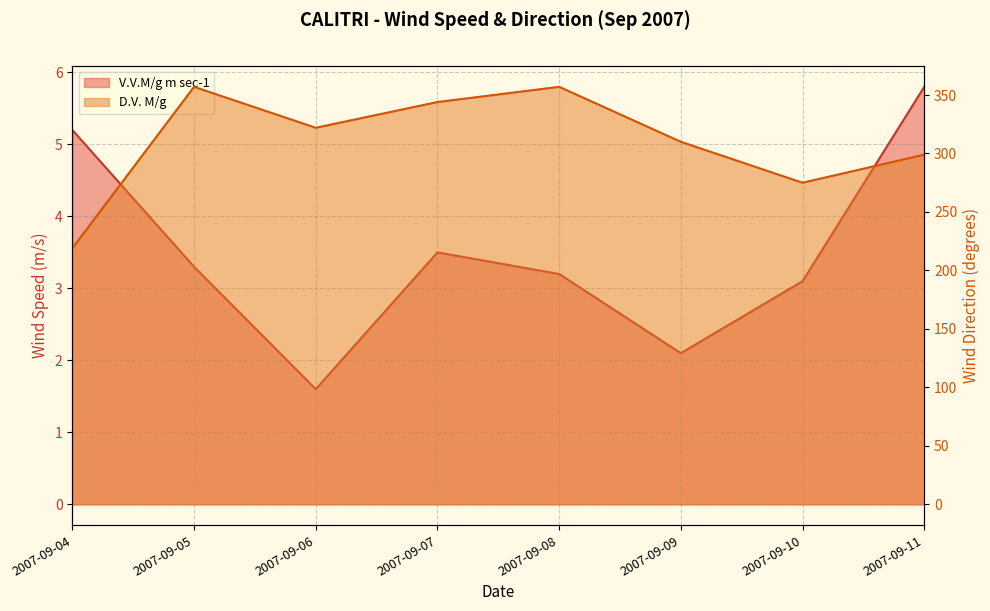

Between 2007-09-06 and 2007-09-11, which is larger?

2007-09-11